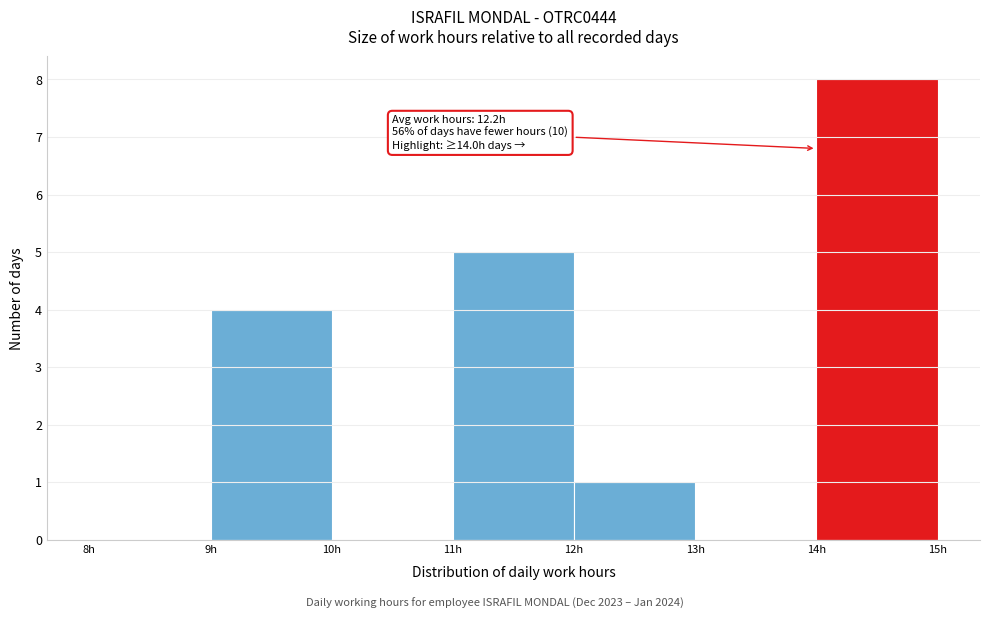

Which range on the x-axis has the tallest bar?

14 to 15